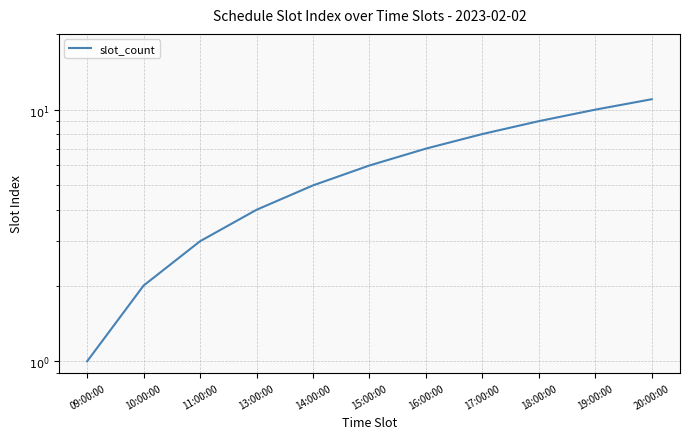

What is the sum of all values?

66